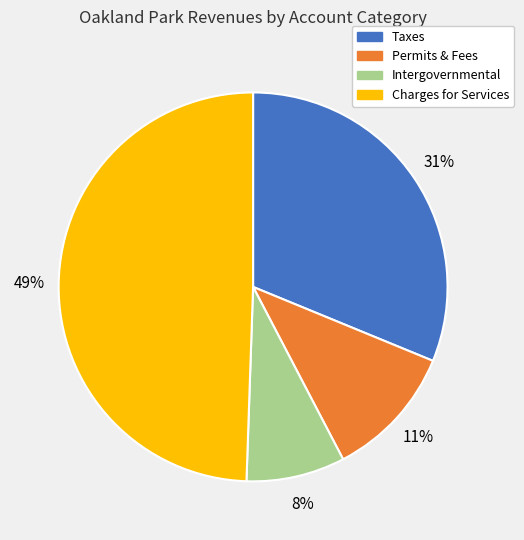

How many slices are in this pie chart?

4